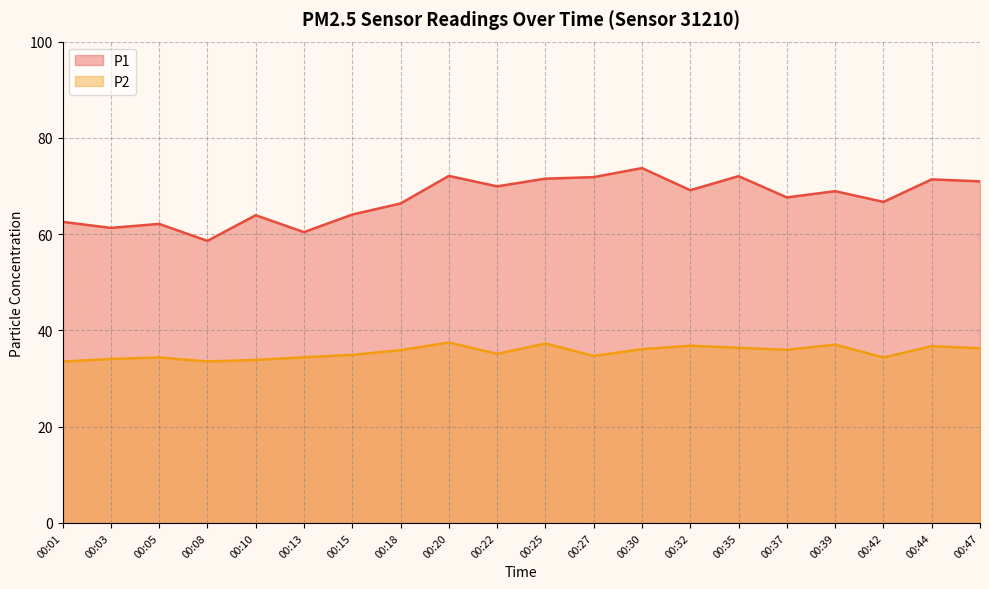

True or false: P2 has more than 1 interior local peaks.

True